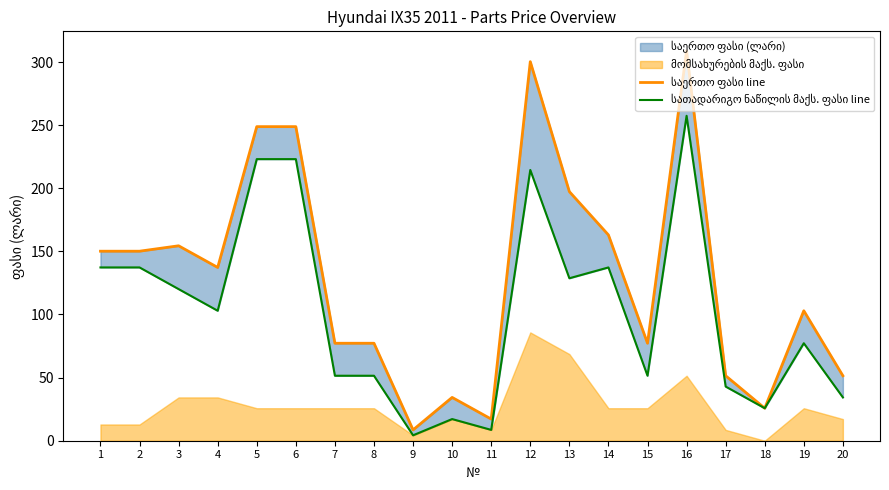

At which label does საერთო ფასი line first exceed 137?

1